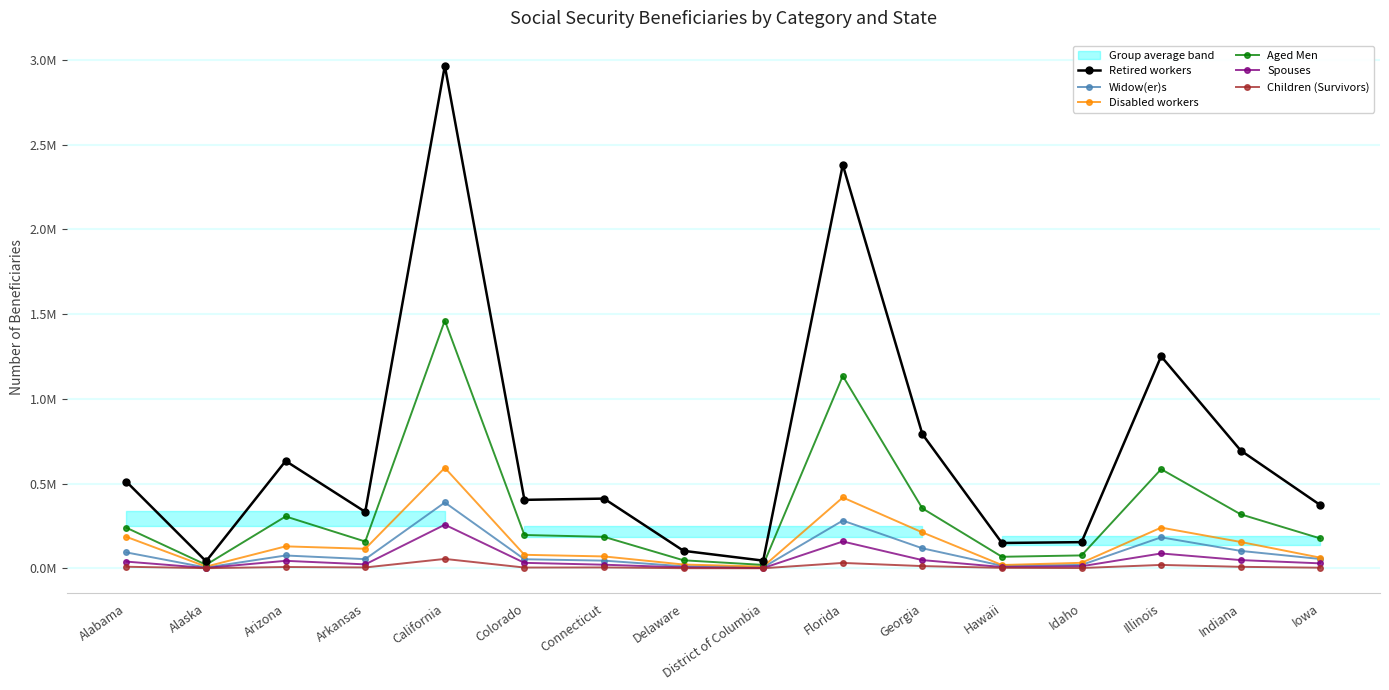

Between Colorado and Idaho, which series saw the biggest shift?

Retired workers